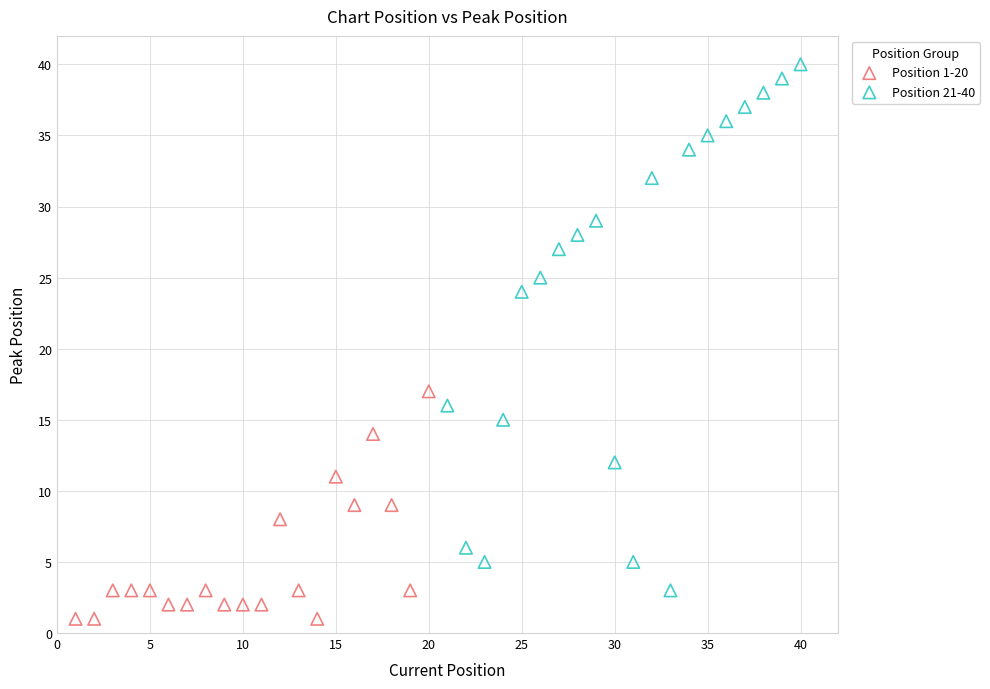

Which series reaches the minimum Y coordinate?

Position 1-20